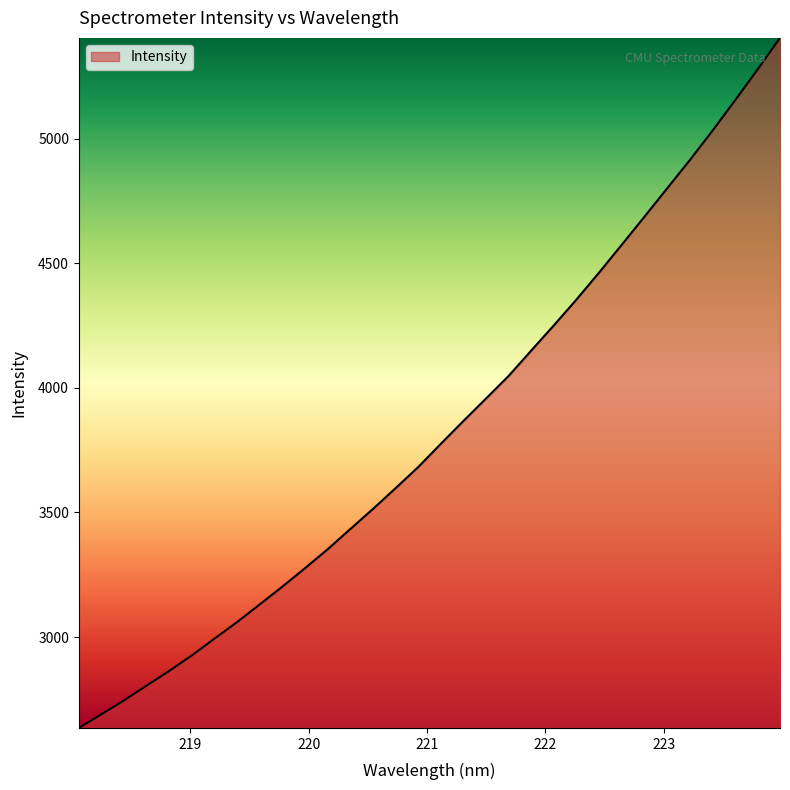

What is the maximum value shown in the chart?

5404.3